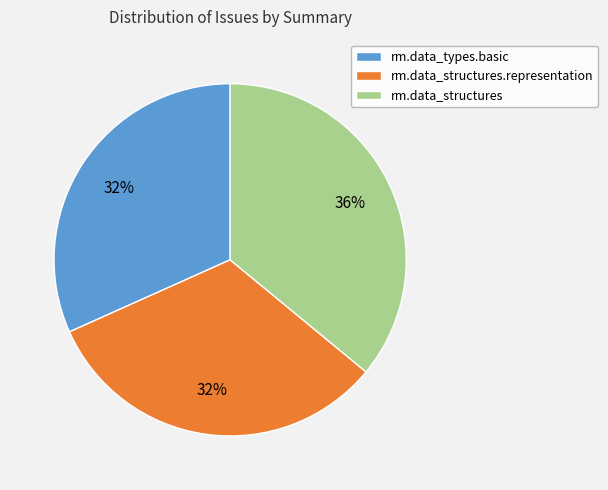

Does rm.data_types.basic account for over 50% of the chart?

No